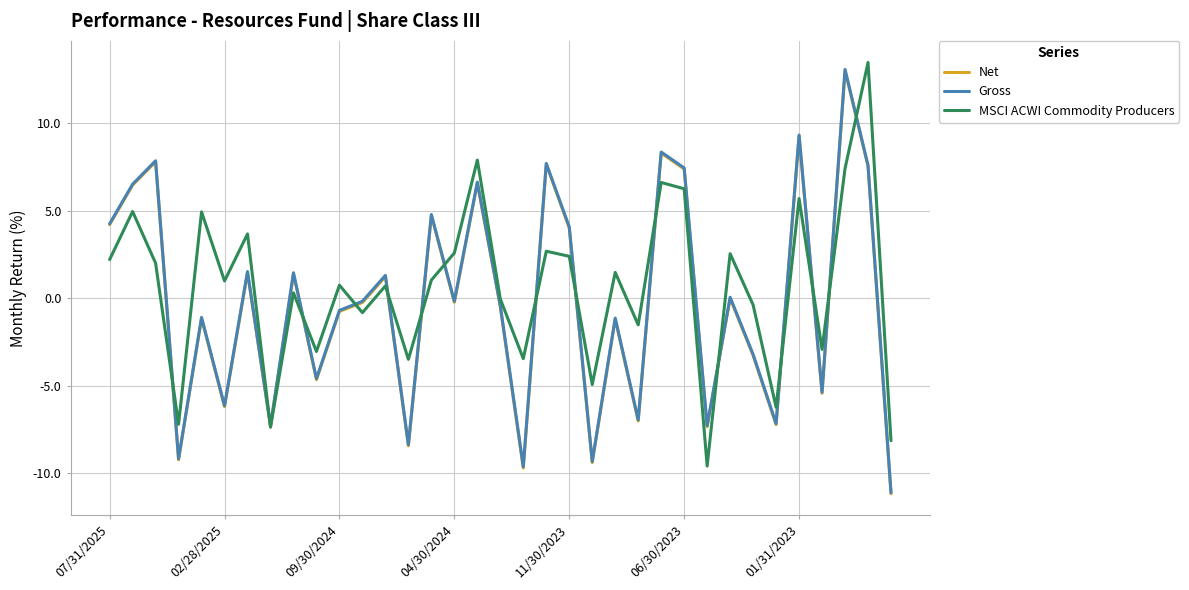

How many interior local peaks does the Gross series have?

13